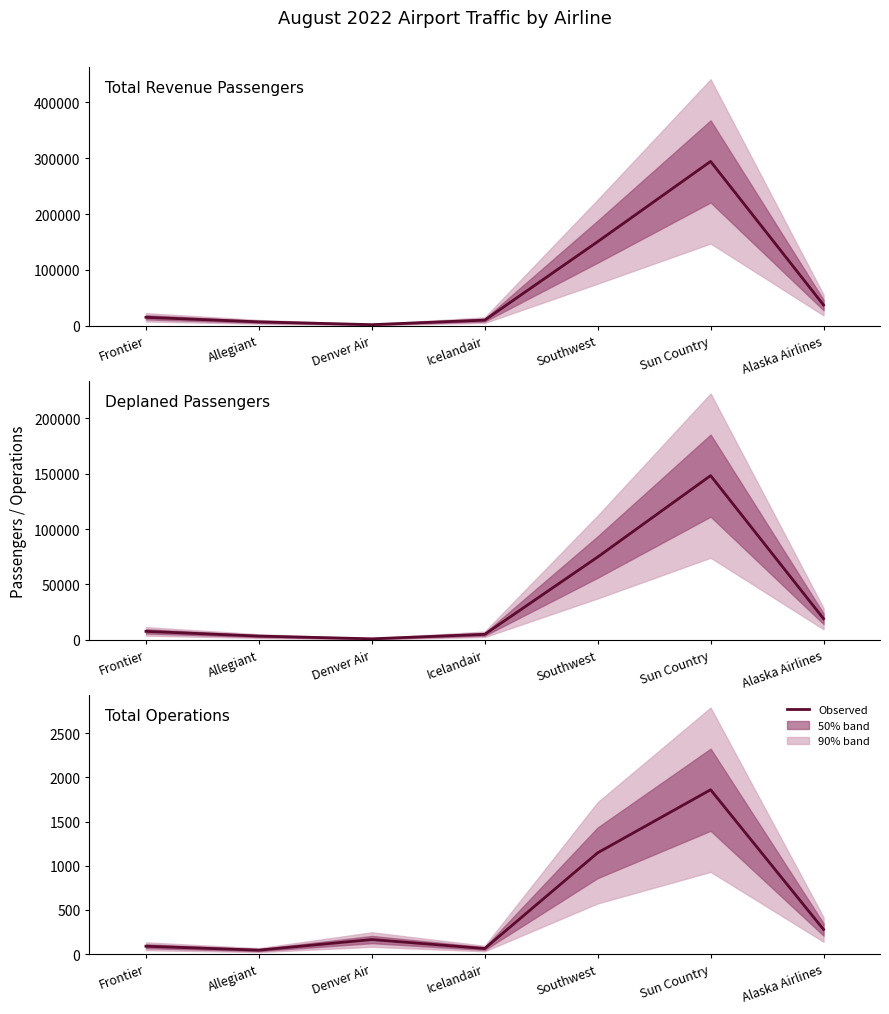

Which series has the largest total across all categories?

Total Revenue Passengers